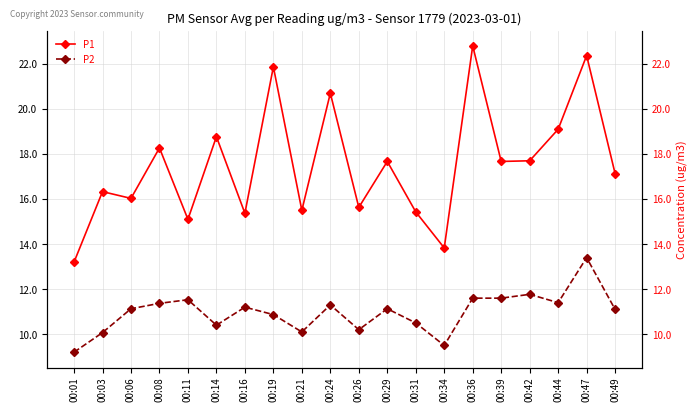

True or false: P2 and P1 cross at least once.

False